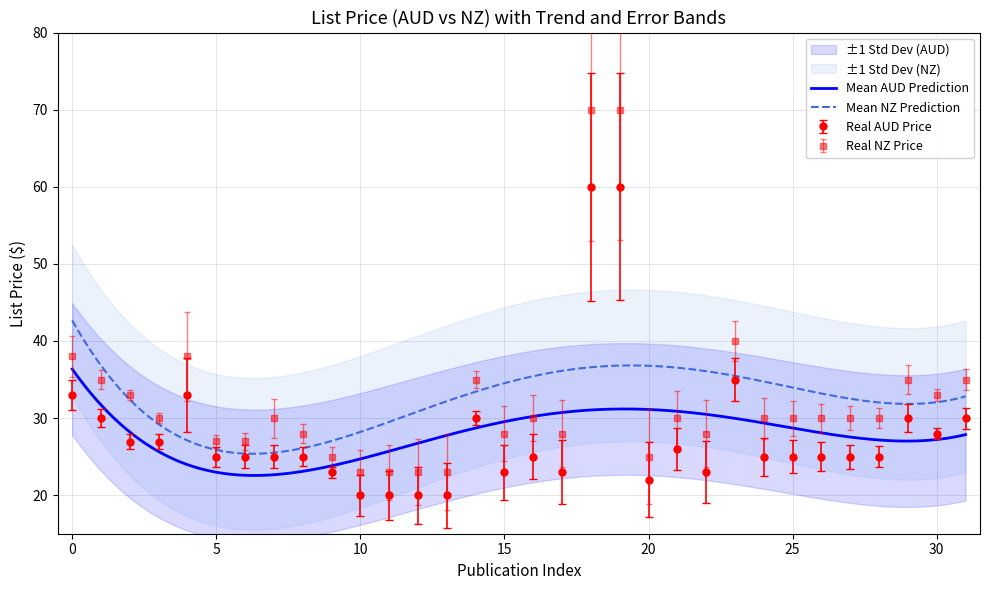

Does the chart display data point markers on the line(s)?

No